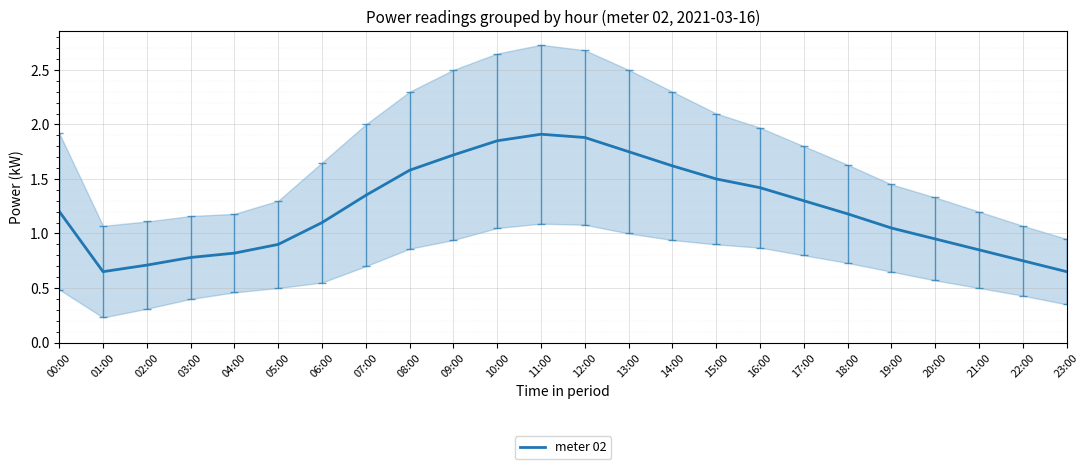

What is the change in value from 08:00 to 21:00?

-0.7